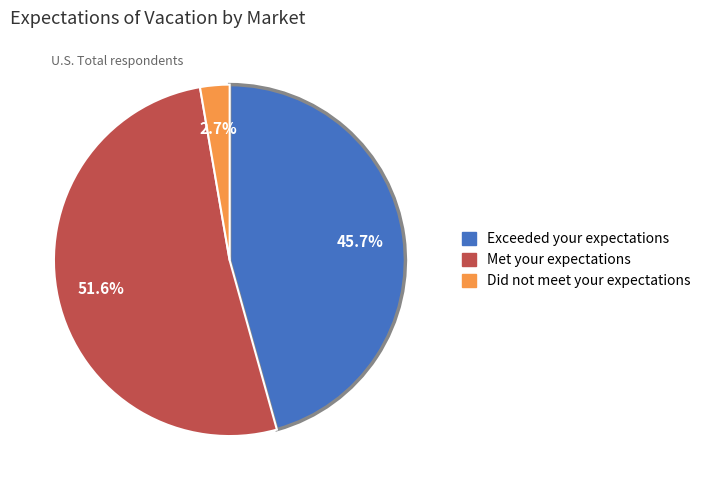

Does any single category account for the majority?

Yes